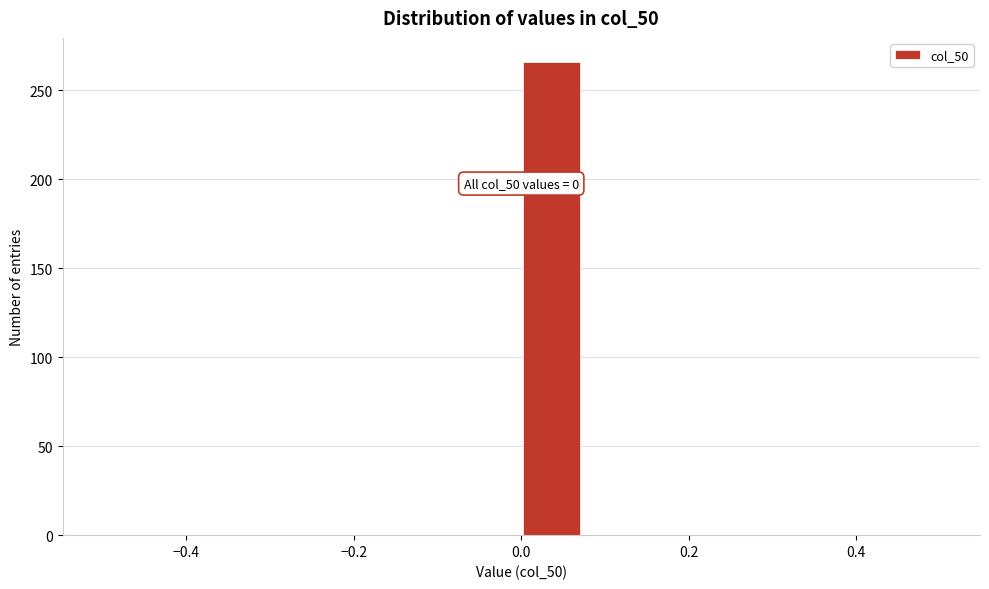

Around what value on the x-axis is the tallest bar? Give the approximate position of its centre, as read against the axis.

0.04